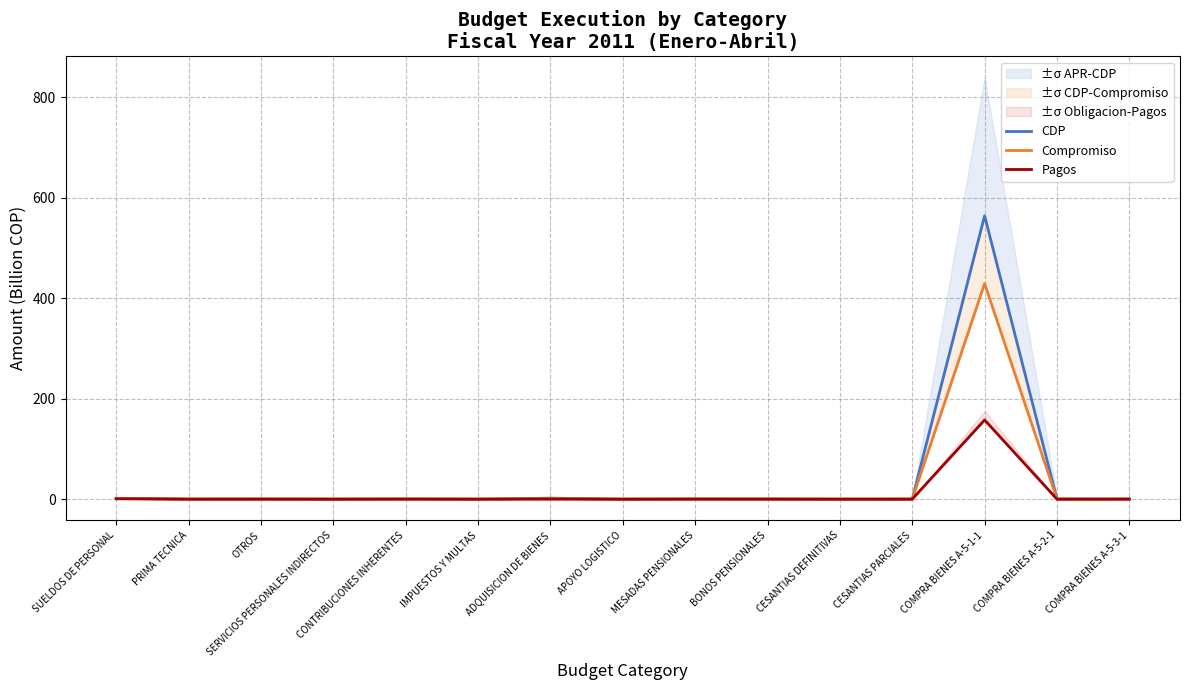

In CDP, how many points are lower than both neighbors (excluding endpoints)?

6